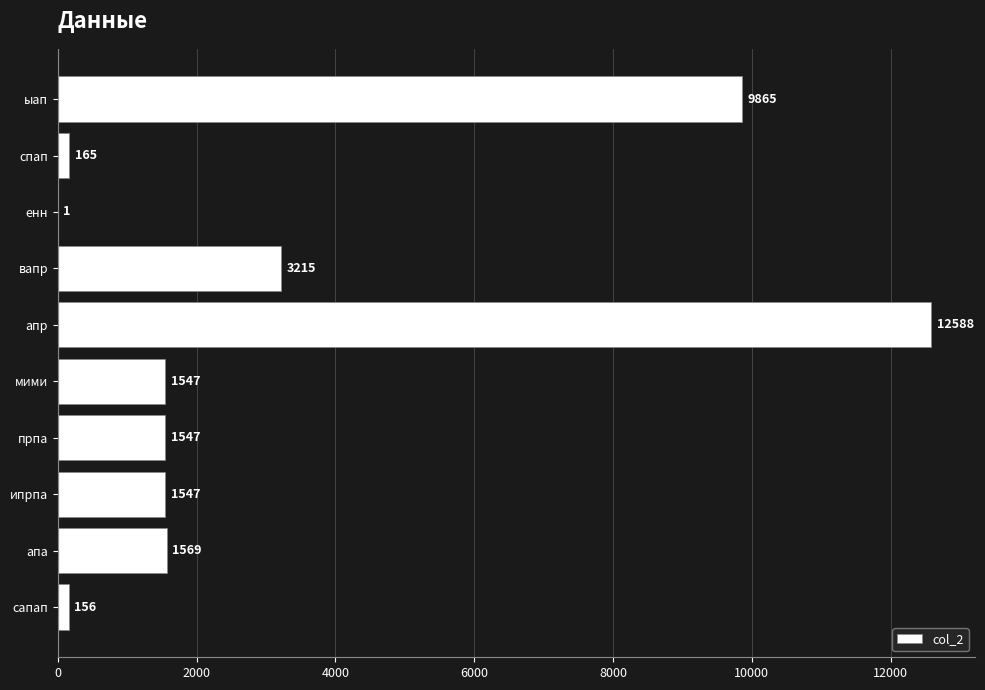

What value does the data have at ыап, to the nearest 100?

9900